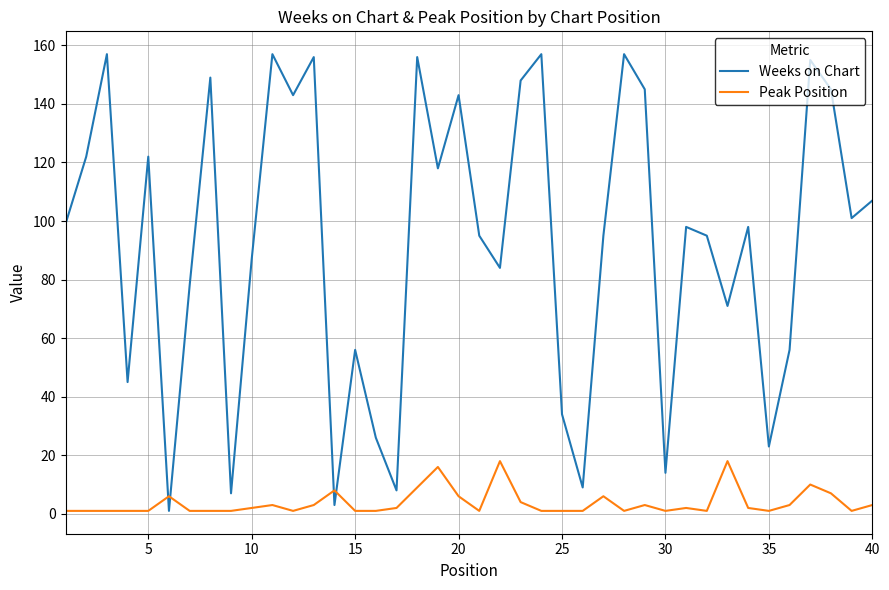

What is the difference between the maximum and minimum values in the Peak Position series?

17